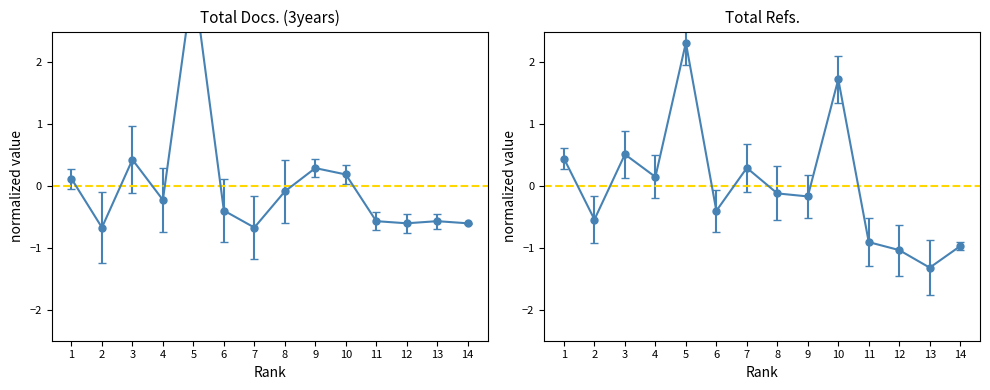

Which series has the widest spread of values?

Total Docs. (3years)